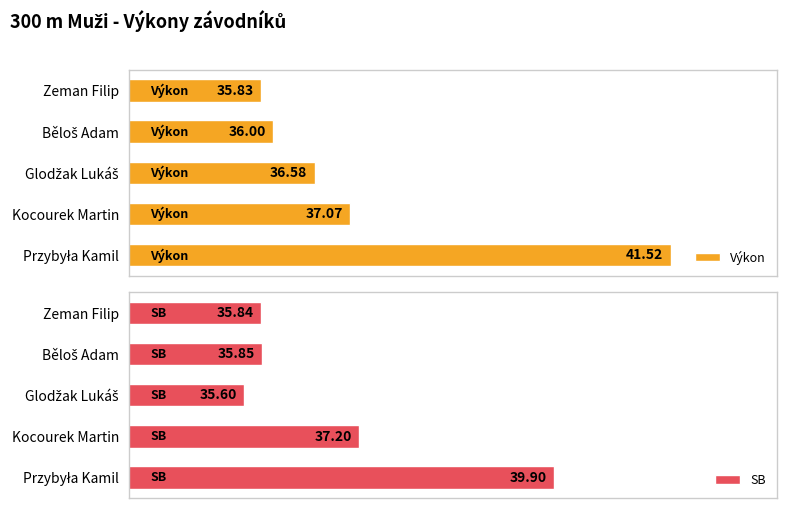

Where is Výkon nearest to the value 38?

Kocourek Martin